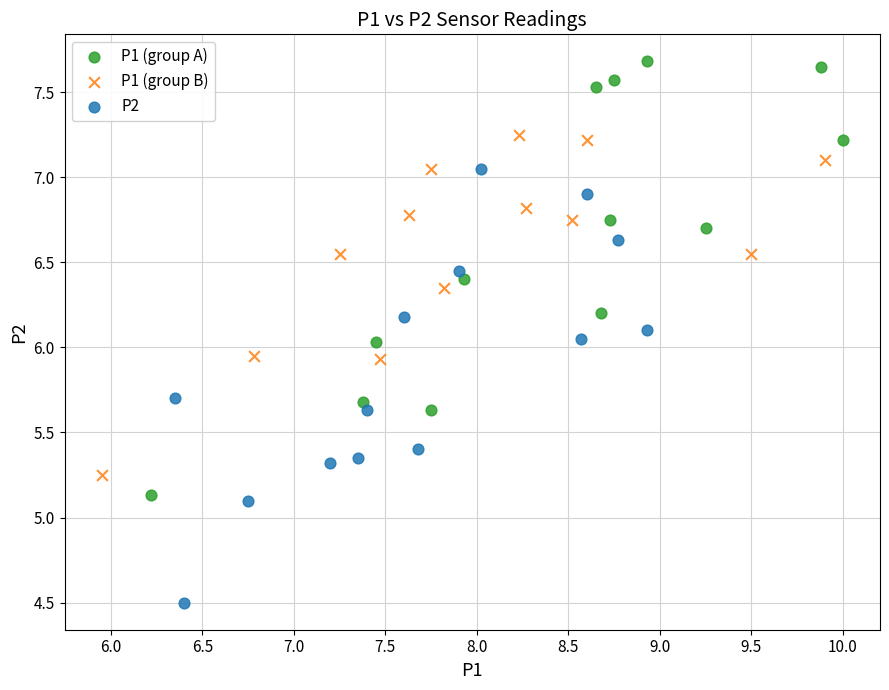

Which series contains the lowest Y value?

P2